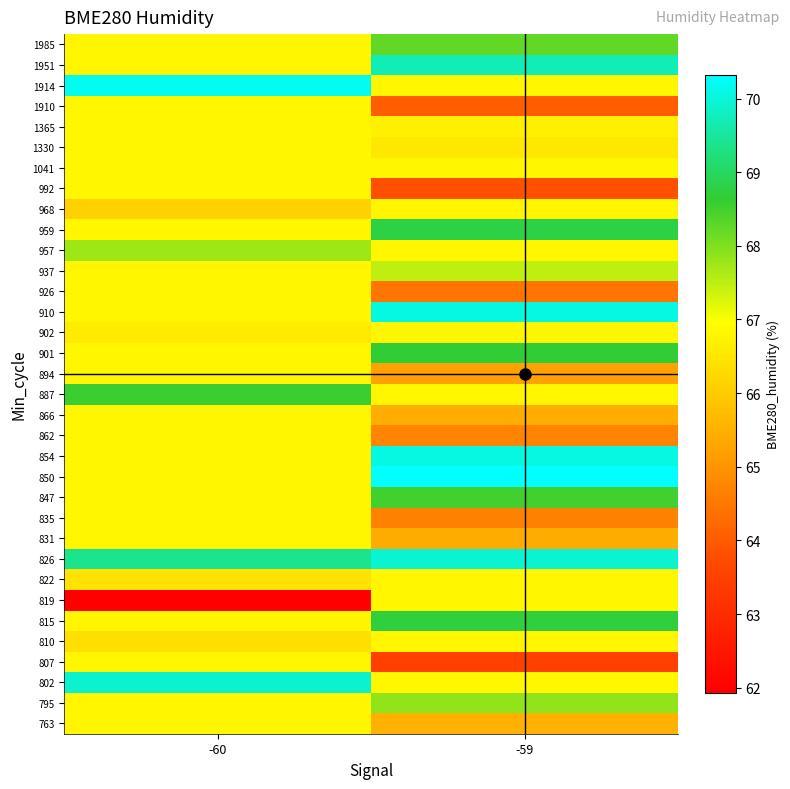

What is the difference between the highest and lowest values at -59?

6.8